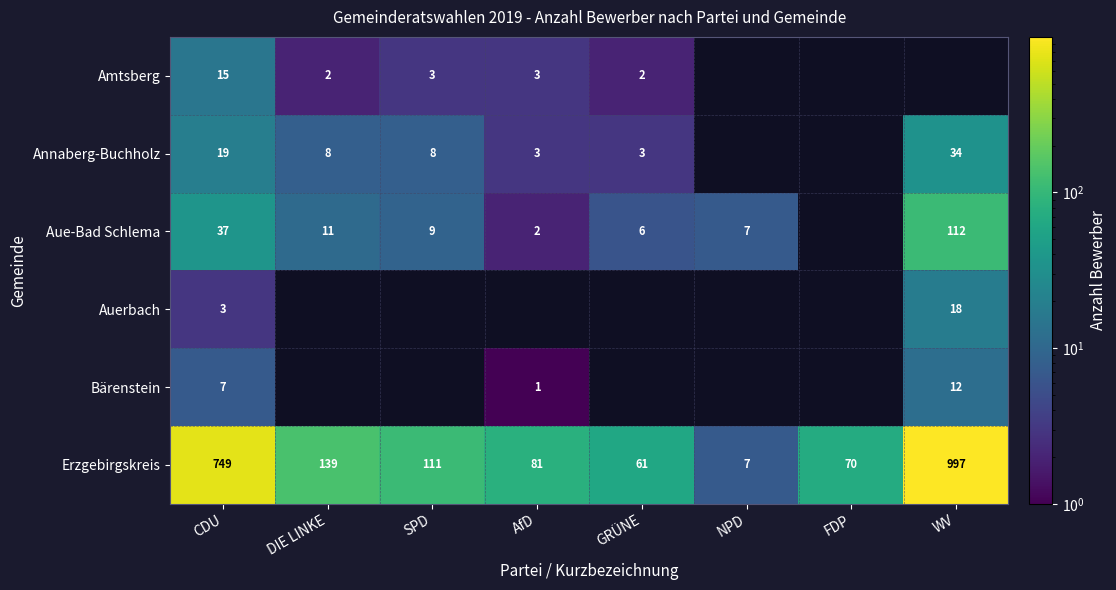

What is the difference between the highest and lowest values at AfD?

81